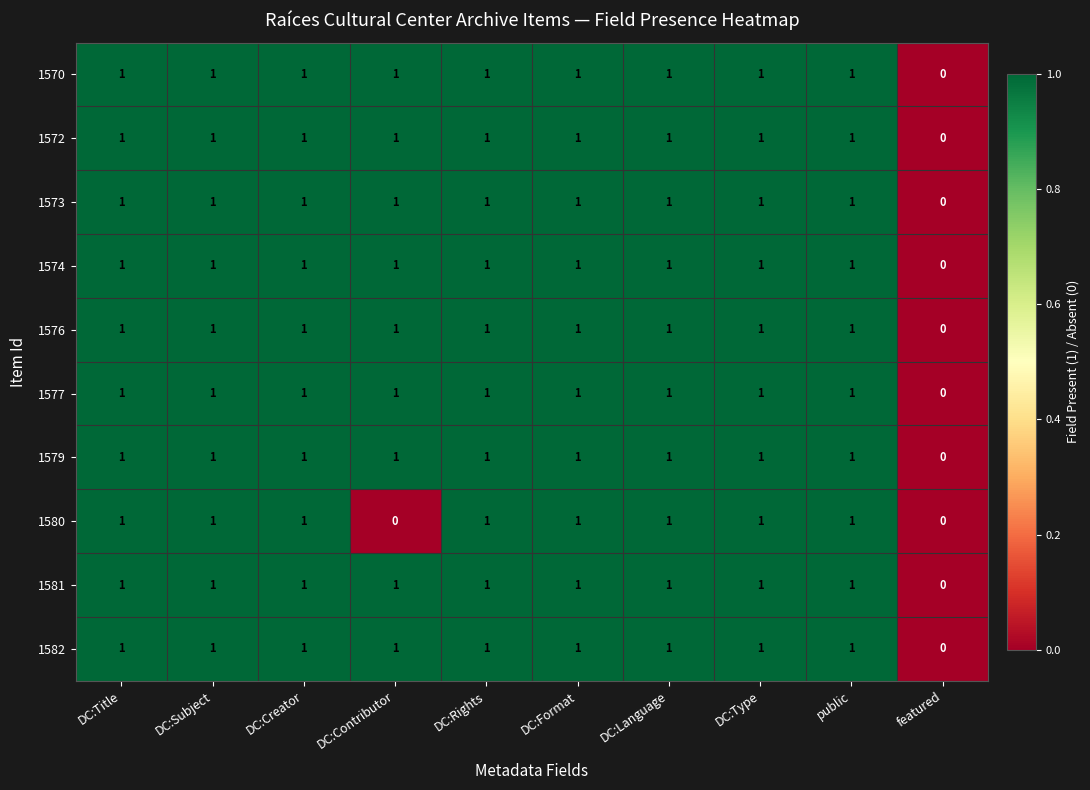

What is the total value across all series at DC:Language?

10